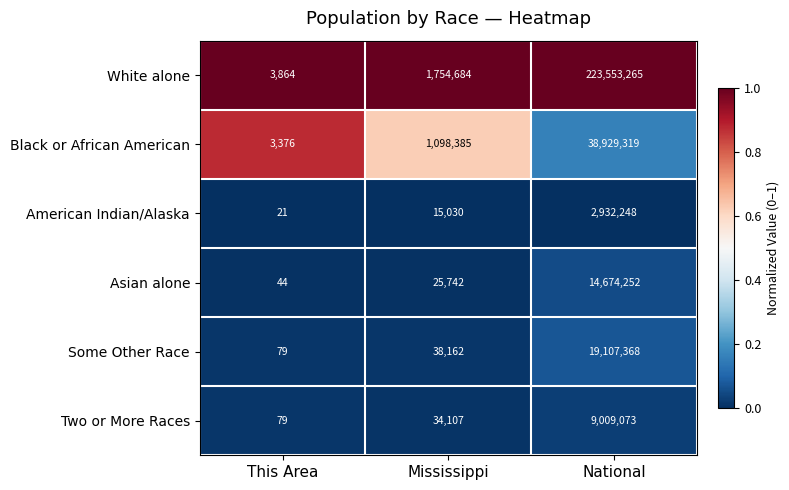

True or false: Some Other Race has a value of 9466520 at National.

False